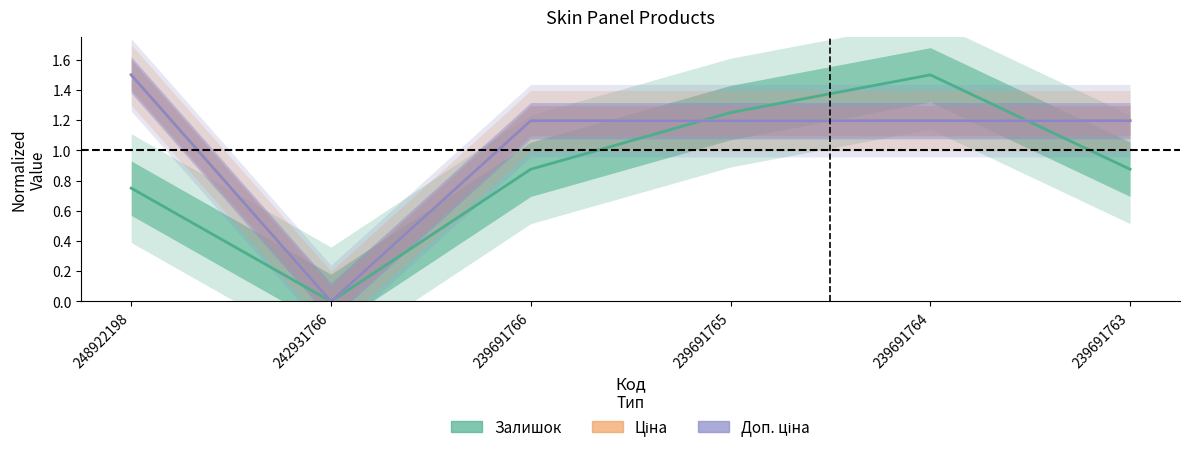

True or false: Доп. ціна and Ціна intersect in this chart.

False